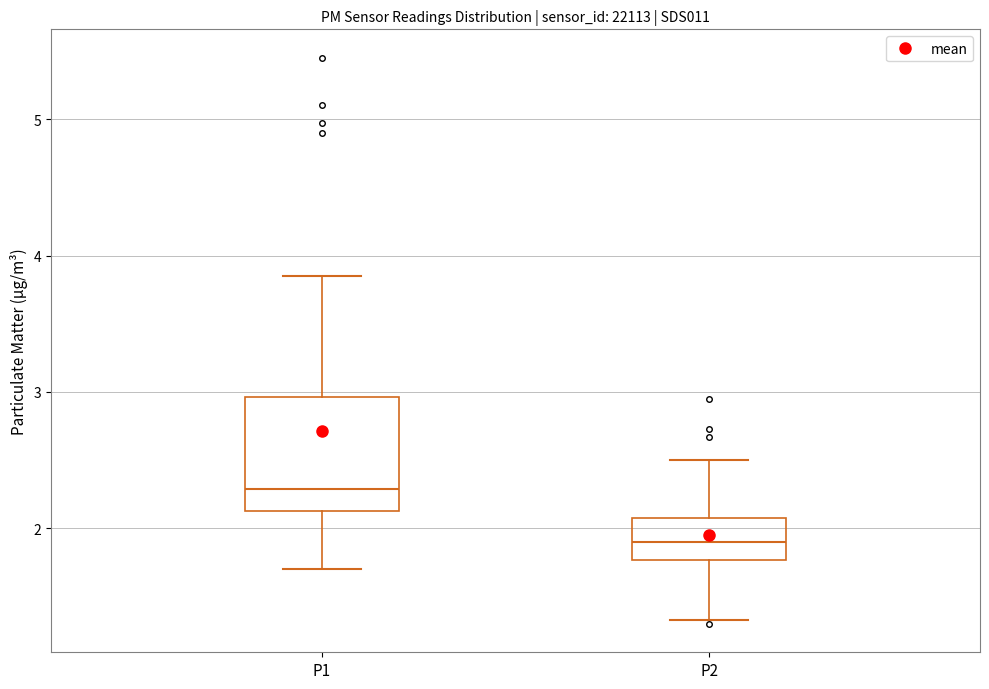

Where is the lower edge of the box for P1 on the y-axis? The values are not printed on the chart, so give them approximately, as read against the axis.

2.1